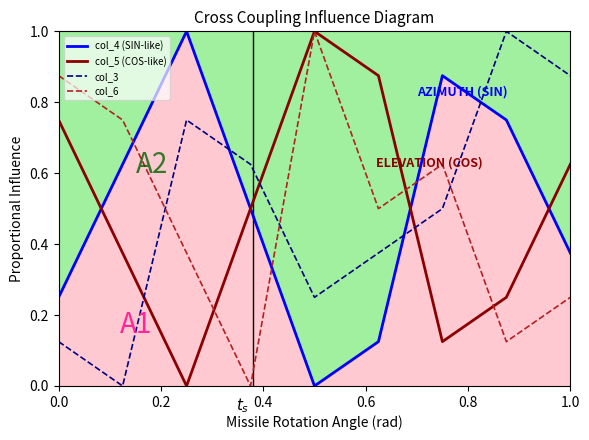

What is the greatest value displayed?

1.0